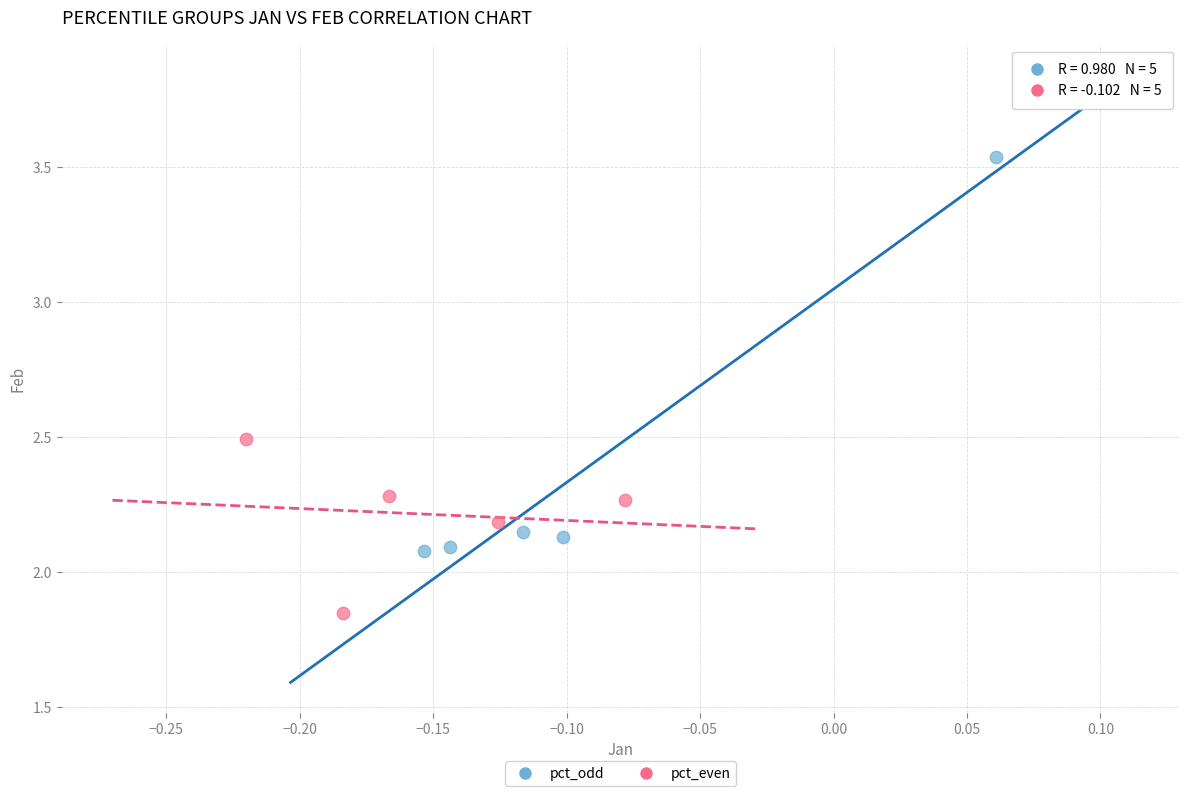

Which series has the widest spread of Y values?

pct_odd